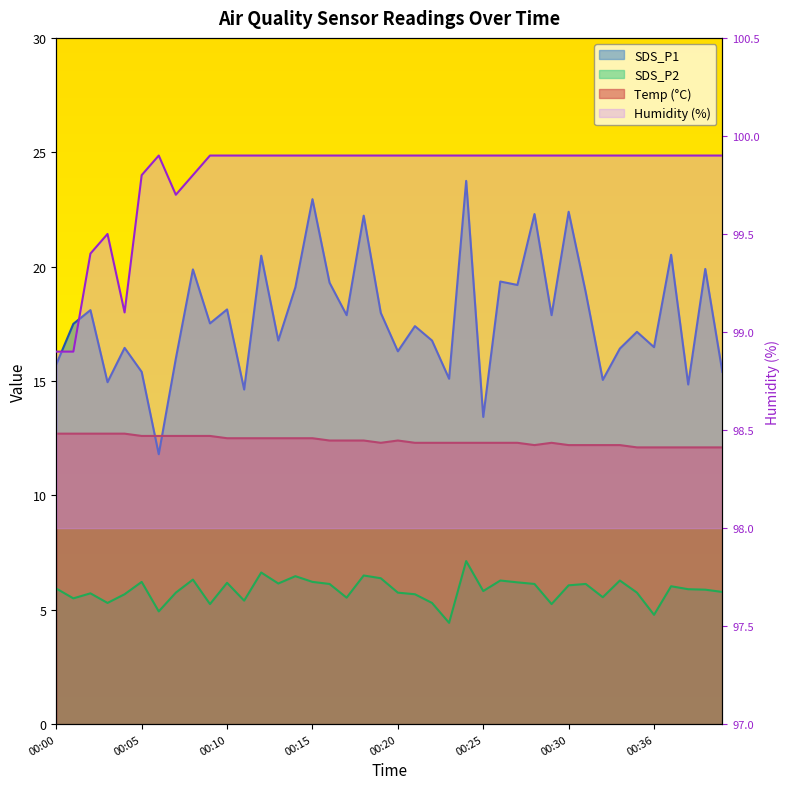

Reading left to right, extract all data points from this chart.

SDS_P1: 00:00=15.7	00:01=17.5	00:02=18.1	00:03=14.9	00:04=16.4	00:05=15.4	00:06=11.8	00:07=16.0	00:08=19.9	00:09=17.5	00:10=18.1	00:11=14.6	00:12=20.5	00:13=16.8	00:14=19.1	00:15=22.9	00:16=19.3	00:17=17.9	00:18=22.2	00:19=18.0	00:20=16.3	00:21=17.4	00:22=16.8	00:23=15.1	00:24=23.8	00:25=13.4	00:26=19.4	00:27=19.2	00:28=22.3	00:29=17.9	00:30=22.4	00:32=18.9	00:33=15.1	00:34=16.4	00:35=17.1	00:36=16.5	00:37=20.5	00:38=14.8	00:39=19.9	00:40=15.4
SDS_P2: 00:00=5.9	00:01=5.5	00:02=5.7	00:03=5.3	00:04=5.7	00:05=6.2	00:06=4.9	00:07=5.8	00:08=6.3	00:09=5.2	00:10=6.2	00:11=5.4	00:12=6.6	00:13=6.2	00:14=6.5	00:15=6.2	00:16=6.1	00:17=5.5	00:18=6.5	00:19=6.4	00:20=5.8	00:21=5.7	00:22=5.3	00:23=4.4	00:24=7.1	00:25=5.8	00:26=6.3	00:27=6.2	00:28=6.1	00:29=5.2	00:30=6.1	00:32=6.1	00:33=5.5	00:34=6.3	00:35=5.8	00:36=4.8	00:37=6.0	00:38=5.9	00:39=5.9	00:40=5.8
Temp: 00:00=12.7	00:01=12.7	00:02=12.7	00:03=12.7	00:04=12.7	00:05=12.6	00:06=12.6	00:07=12.6	00:08=12.6	00:09=12.6	00:10=12.5	00:11=12.5	00:12=12.5	00:13=12.5	00:14=12.5	00:15=12.5	00:16=12.4	00:17=12.4	00:18=12.4	00:19=12.3	00:20=12.4	00:21=12.3	00:22=12.3	00:23=12.3	00:24=12.3	00:25=12.3	00:26=12.3	00:27=12.3	00:28=12.2	00:29=12.3	00:30=12.2	00:32=12.2	00:33=12.2	00:34=12.2	00:35=12.1	00:36=12.1	00:37=12.1	00:38=12.1	00:39=12.1	00:40=12.1
Humidity: 00:00=98.9	00:01=98.9	00:02=99.4	00:03=99.5	00:04=99.1	00:05=99.8	00:06=99.9	00:07=99.7	00:08=99.8	00:09=99.9	00:10=99.9	00:11=99.9	00:12=99.9	00:13=99.9	00:14=99.9	00:15=99.9	00:16=99.9	00:17=99.9	00:18=99.9	00:19=99.9	00:20=99.9	00:21=99.9	00:22=99.9	00:23=99.9	00:24=99.9	00:25=99.9	00:26=99.9	00:27=99.9	00:28=99.9	00:29=99.9	00:30=99.9	00:32=99.9	00:33=99.9	00:34=99.9	00:35=99.9	00:36=99.9	00:37=99.9	00:38=99.9	00:39=99.9	00:40=99.9